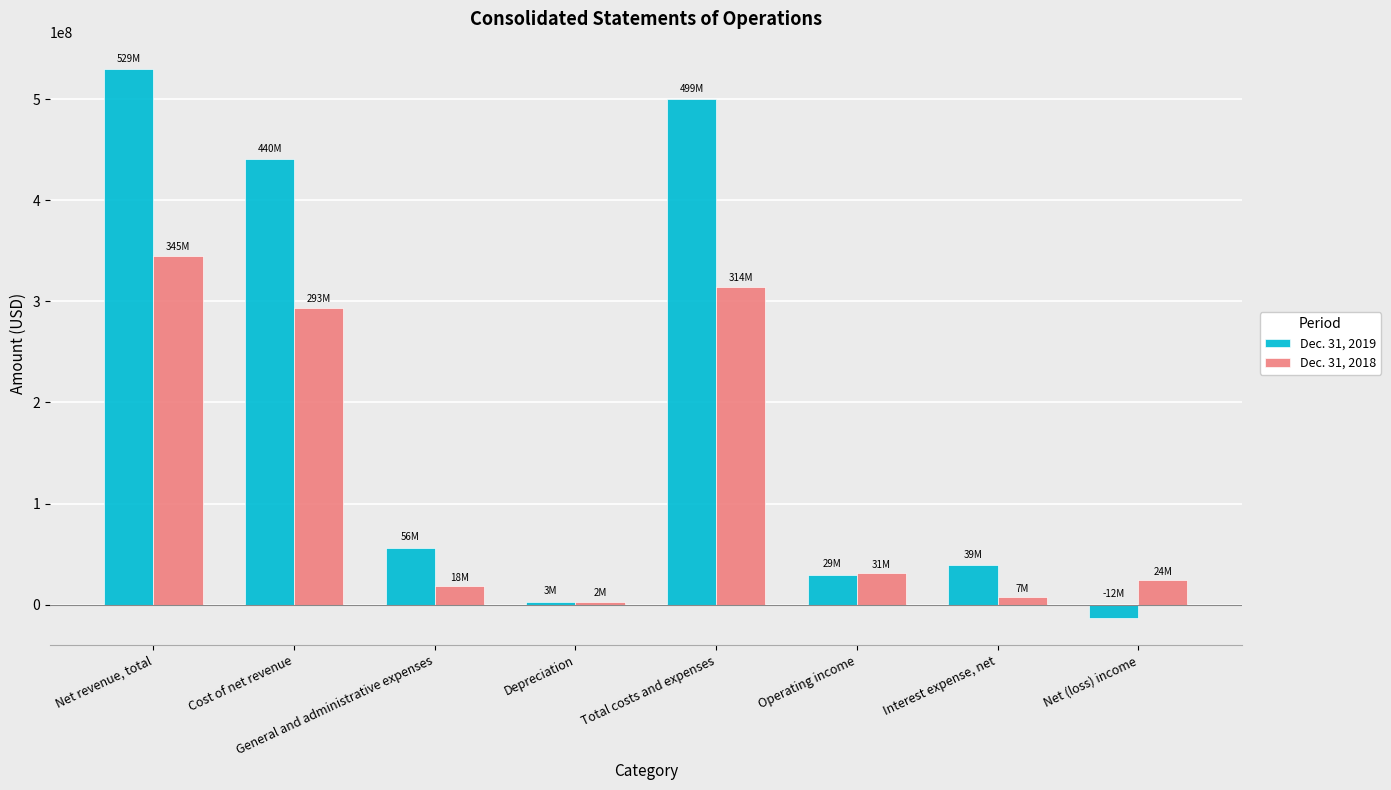

The value of Dec. 31, 2018 at Net revenue, total is 197548557. True or false?

False